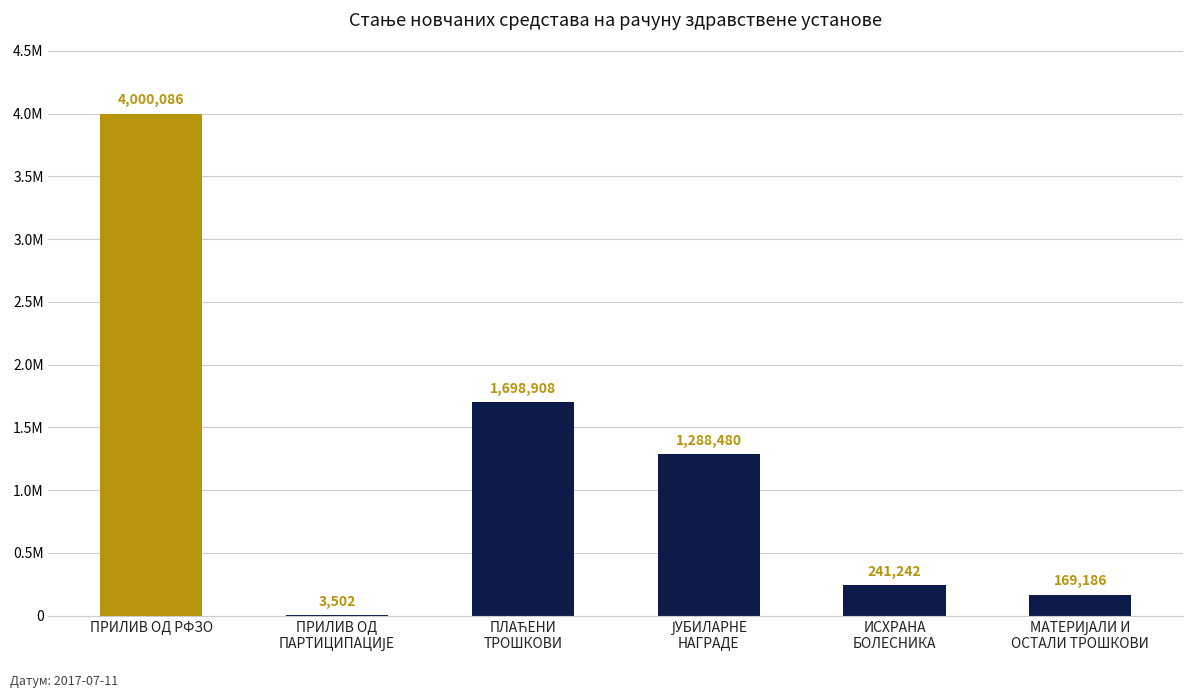

Are the bars horizontal?

No